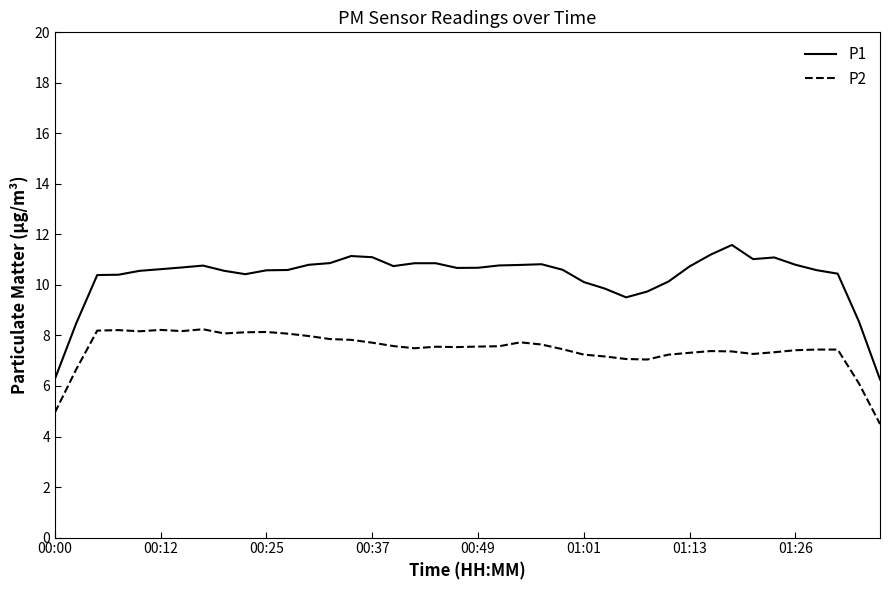

Rank the series by their maximum value, from highest to lowest.

P1, P2